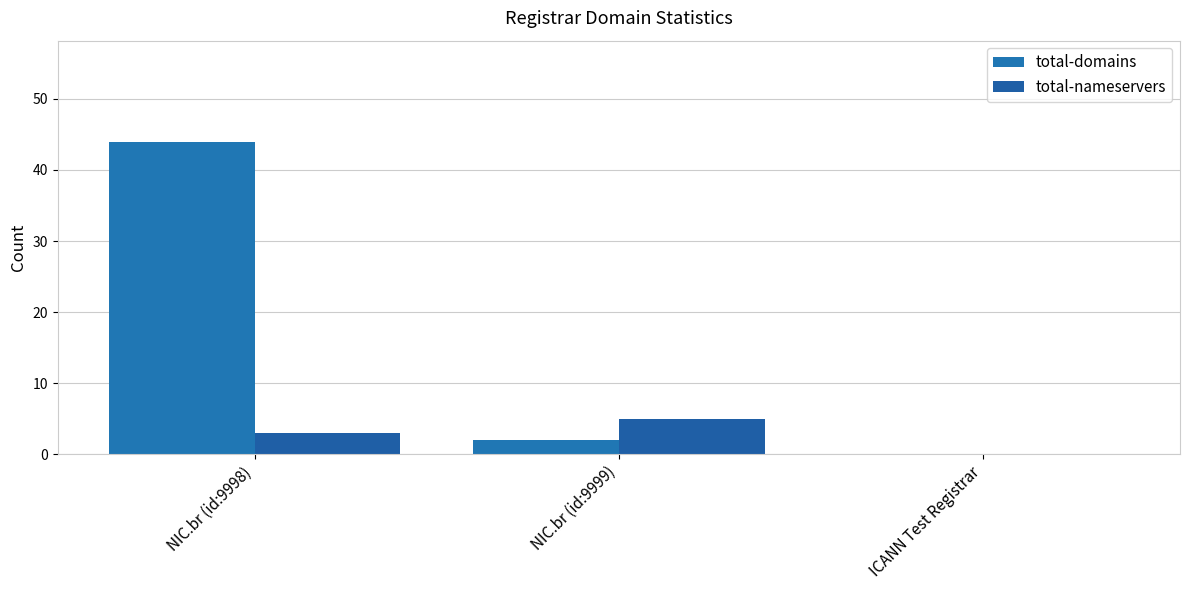

At how many categories does at least one series exceed 32?

1